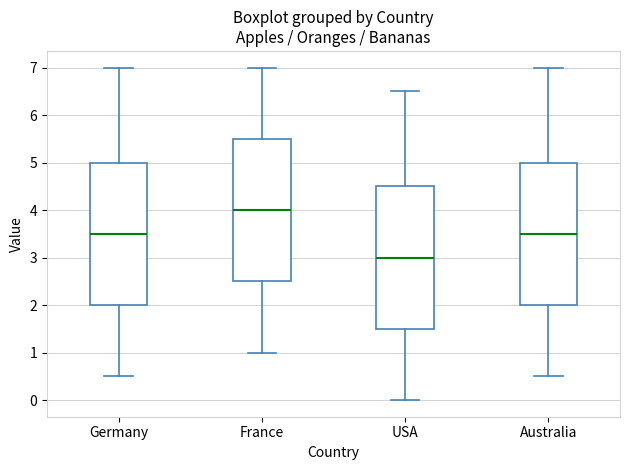

Reading left to right, transcribe this box plot: for each box, give where its median line is, the range the box spans, and where its two whiskers end, as read against the y-axis. The values are not printed on the chart, so give them approximately, as read against the axis.

Germany: median 3.5, box 2.0 to 5.0, whiskers 0.5 to 7.0
France: median 4.0, box 2.5 to 5.5, whiskers 1.0 to 7.0
USA: median 3.0, box 1.5 to 4.5, whiskers 0.0 to 6.5
Australia: median 3.5, box 2.0 to 5.0, whiskers 0.5 to 7.0